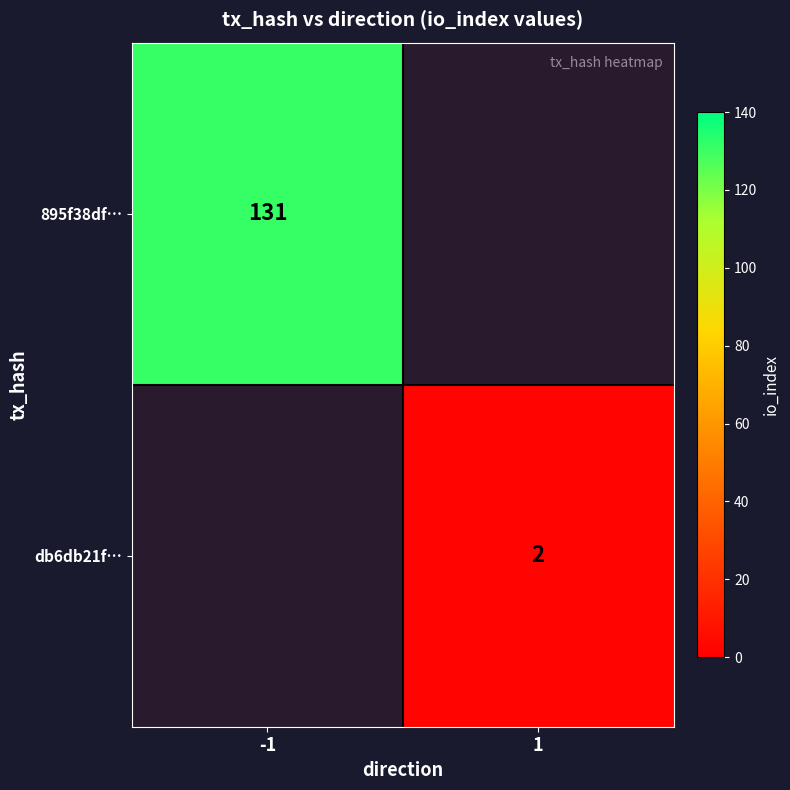

Is it true that 895f38df… equals 131 at -1?

True